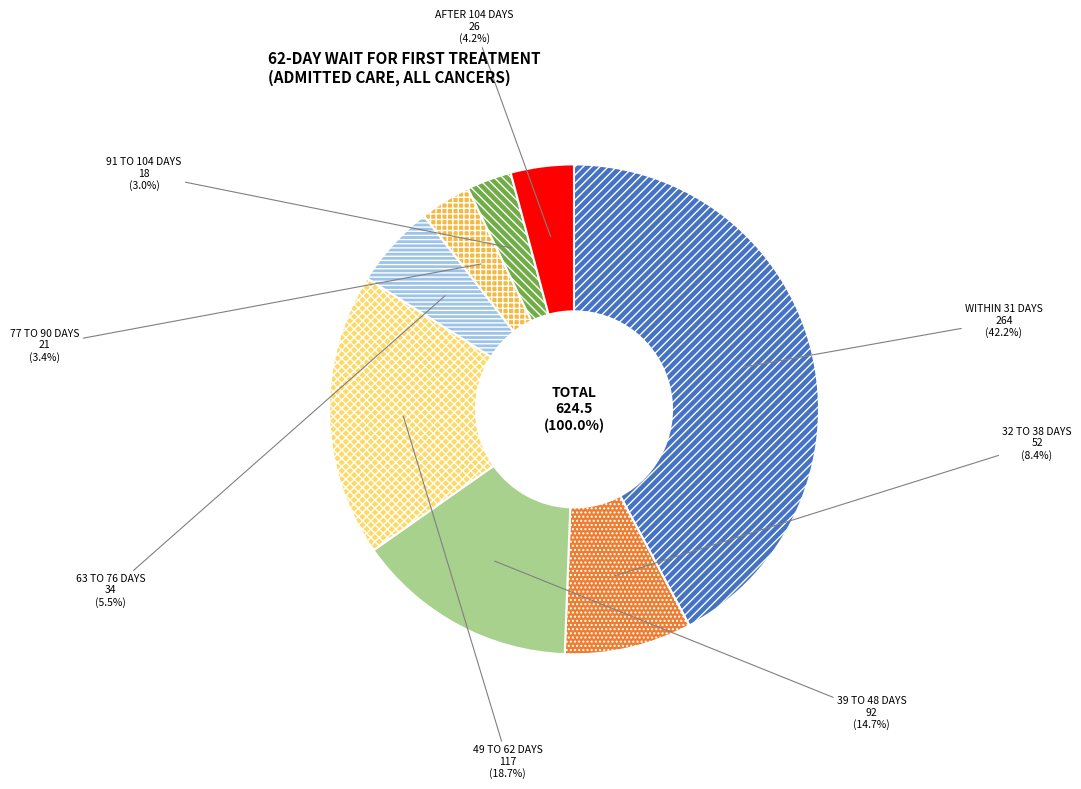

Count the number of slices in the pie.

8